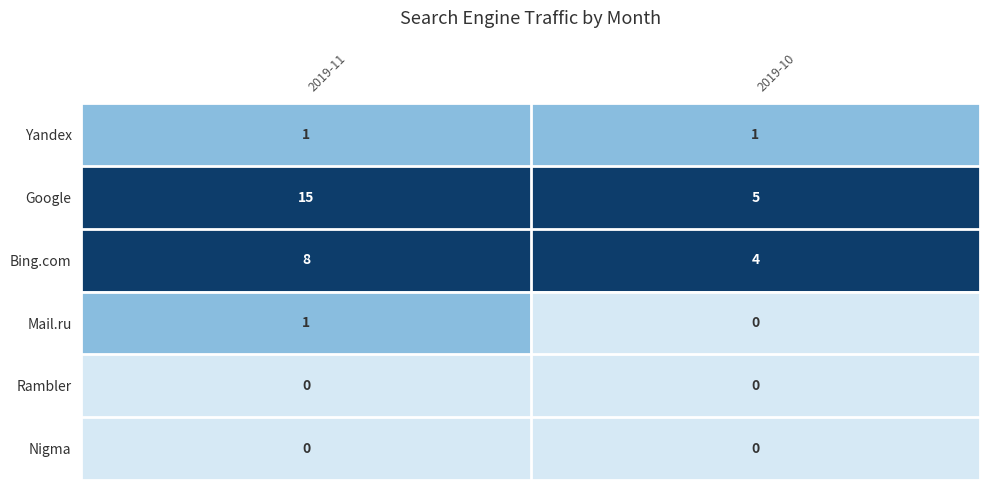

What is the maximum value shown in the chart?

15